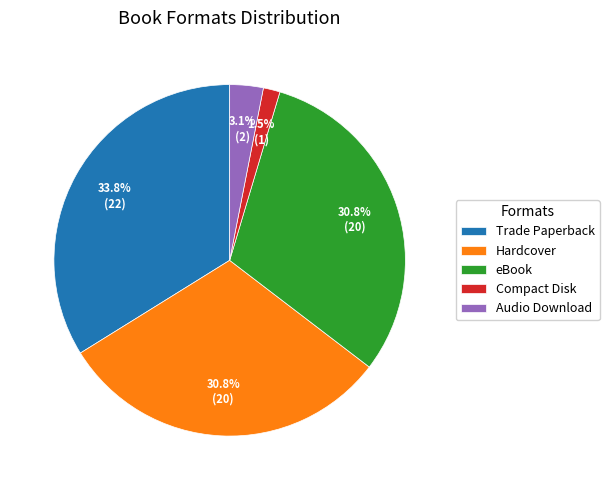

What is the smallest slice in the pie chart?

Compact Disk